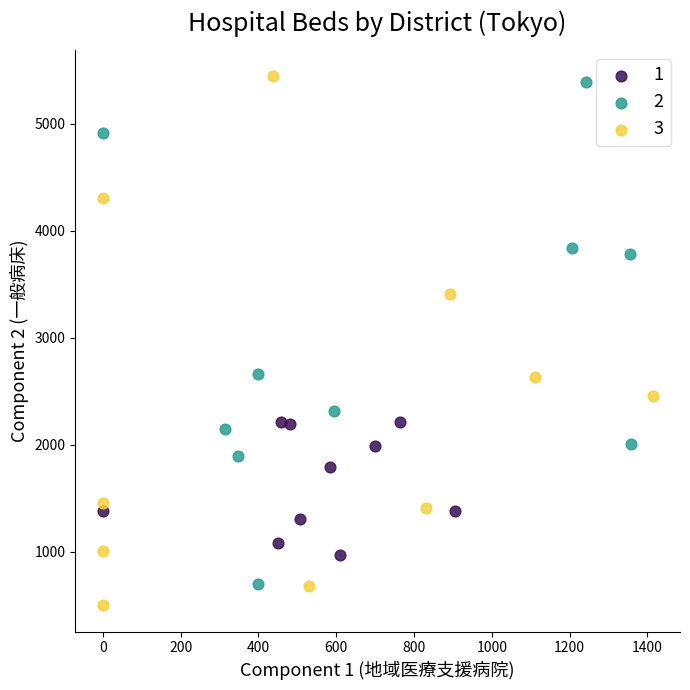

What are all the series names shown in the legend?

1, 2, 3